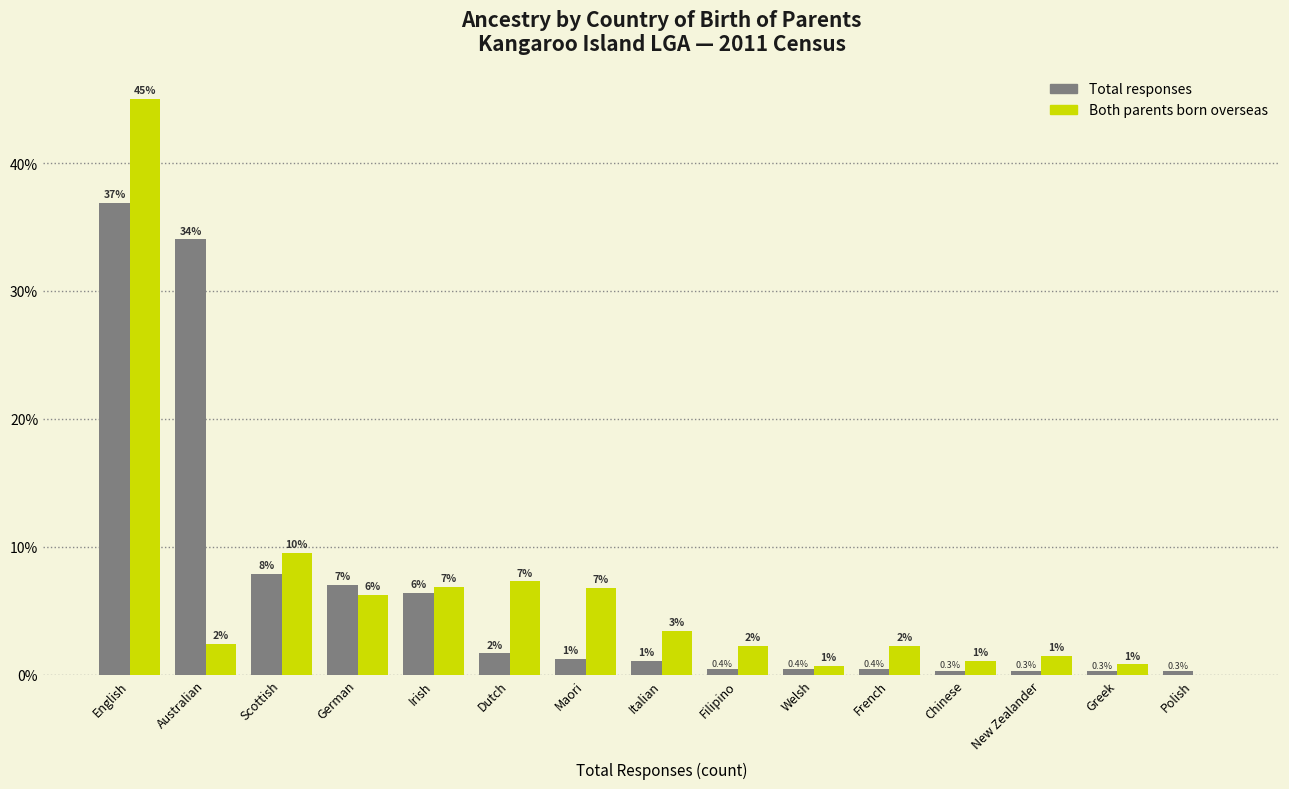

At which category is the sum across all series the highest?

English